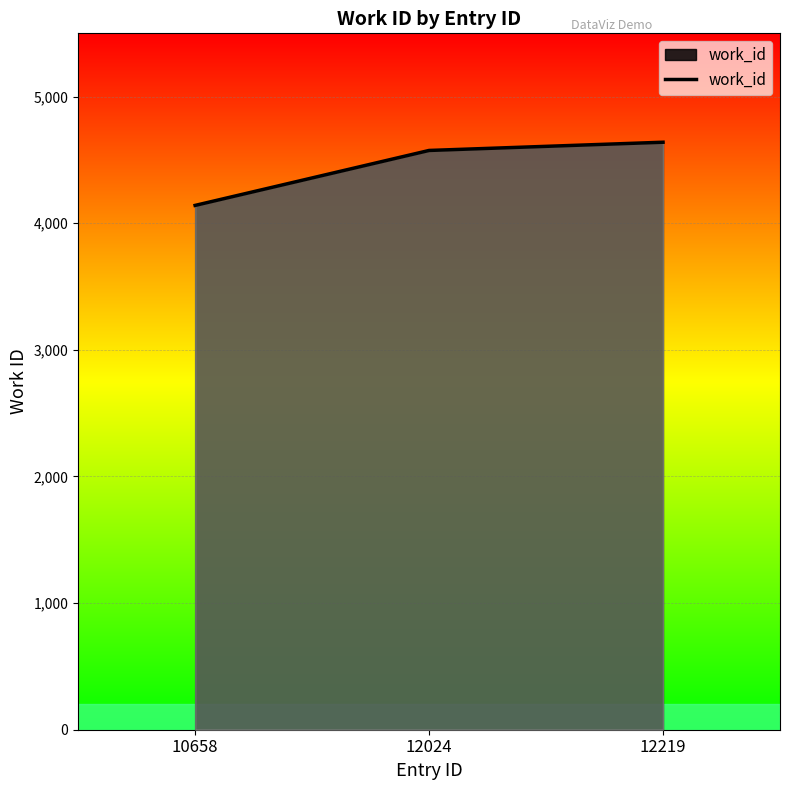

Reading left to right, extract all data points from this chart.

10658=4141	12024=4575	12219=4640